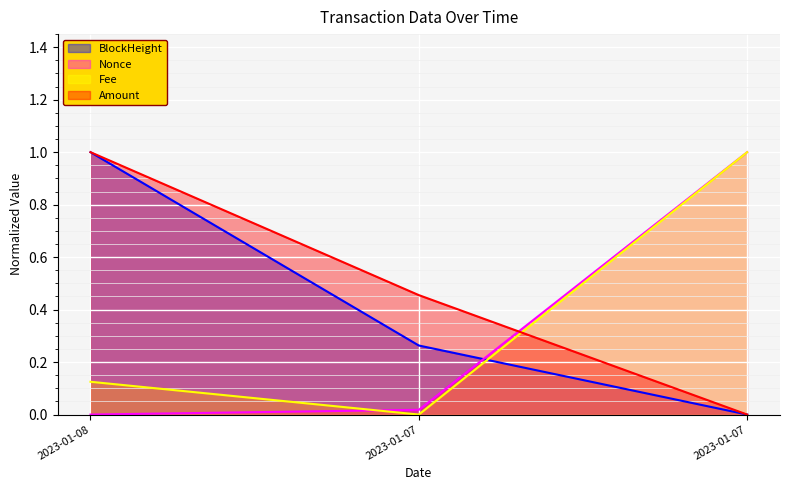

True or false: Amount has a value of 1.4 at 2023-01-08.

False